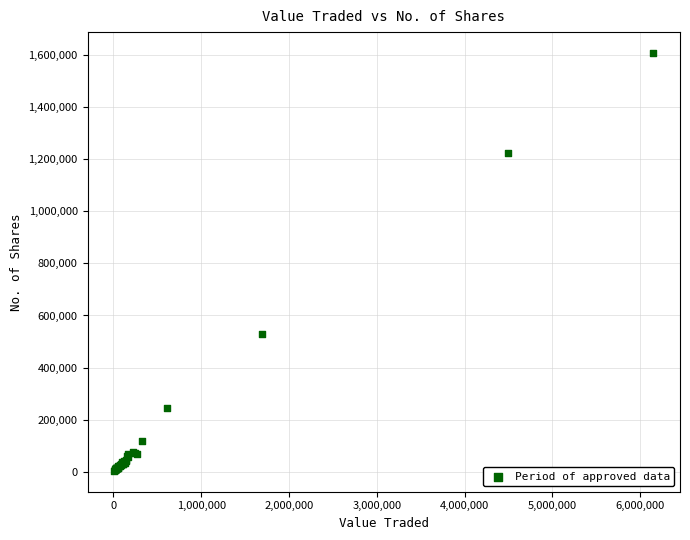

What Y value in the scatter plot is closest to 805964?

529760